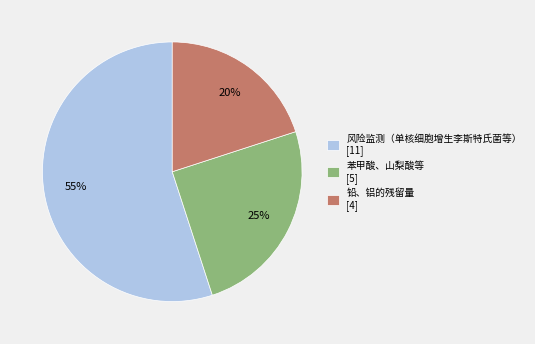

What is the ratio of the value at 风险监测（单核细胞增生李斯特氏菌等） [11] to the value at 苯甲酸、山梨酸等 [5]?

2.2